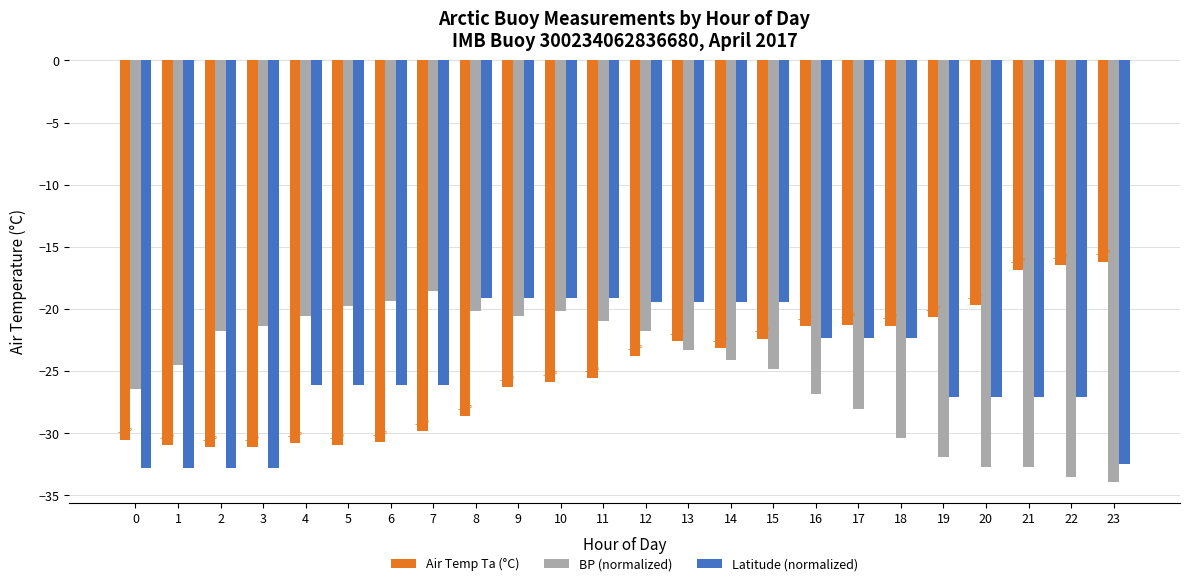

What is the lowest value of the BP (normalized) series?

-33.9